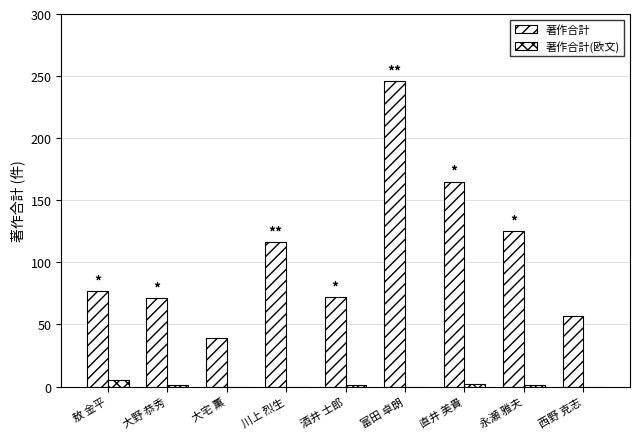

At which label does 著作合計(欧文) reach its peak?

敖 金平